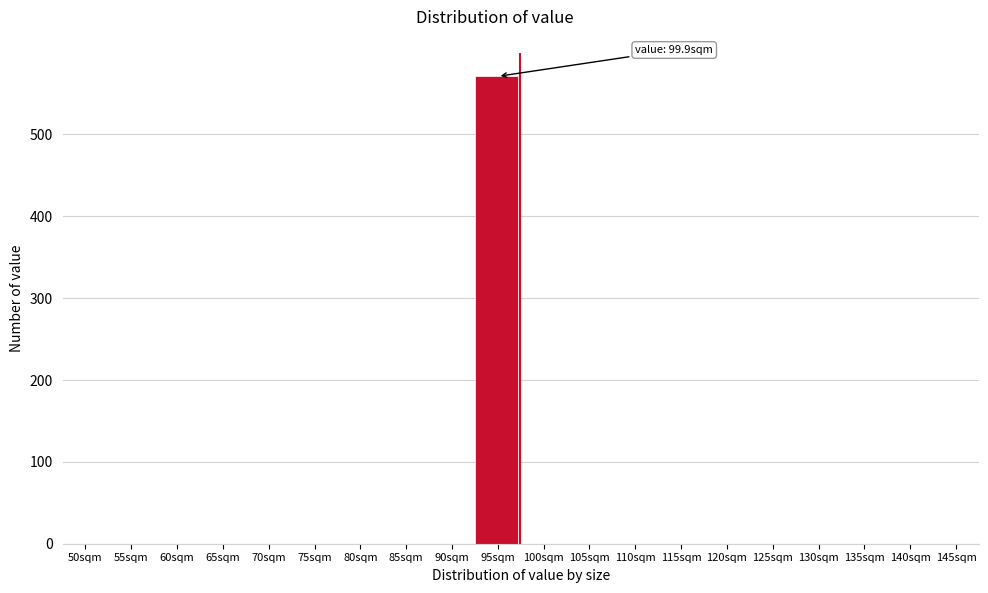

Reading left to right, extract all data points from this chart.

50sqm=0	55sqm=0	60sqm=0	65sqm=0	70sqm=0	75sqm=0	80sqm=0	85sqm=0	90sqm=0	95sqm=571	100sqm=0	105sqm=0	110sqm=0	115sqm=0	120sqm=0	125sqm=0	130sqm=0	135sqm=0	140sqm=0	145sqm=0